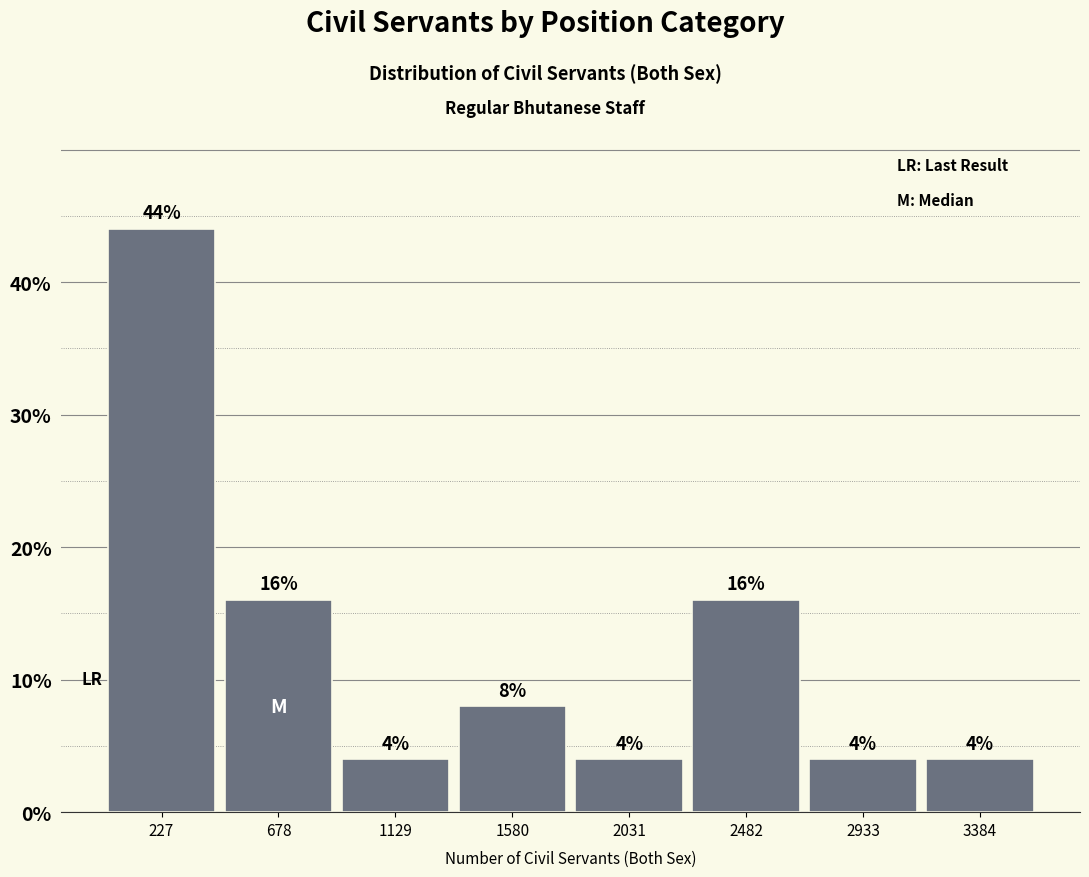

Over which range of the x-axis is the bar tallest?

0 to 450